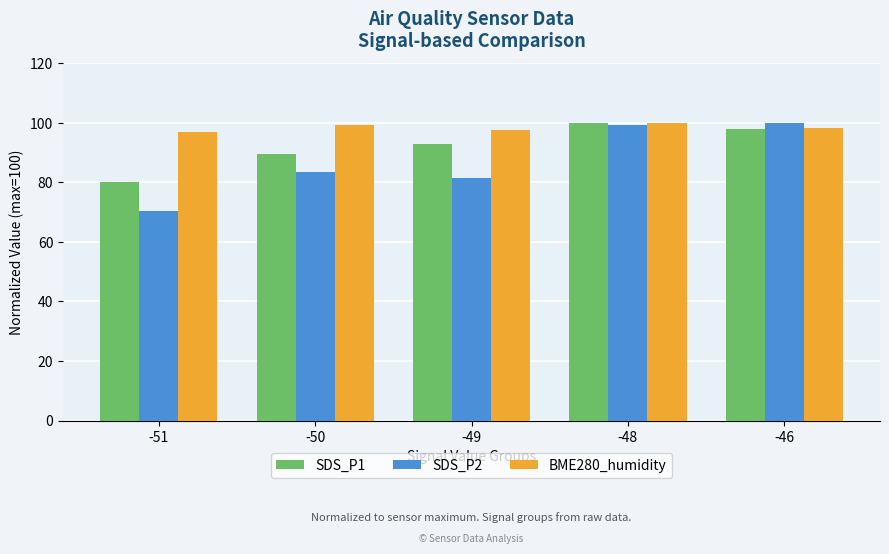

At which label does SDS_P1 reach its minimum?

-51